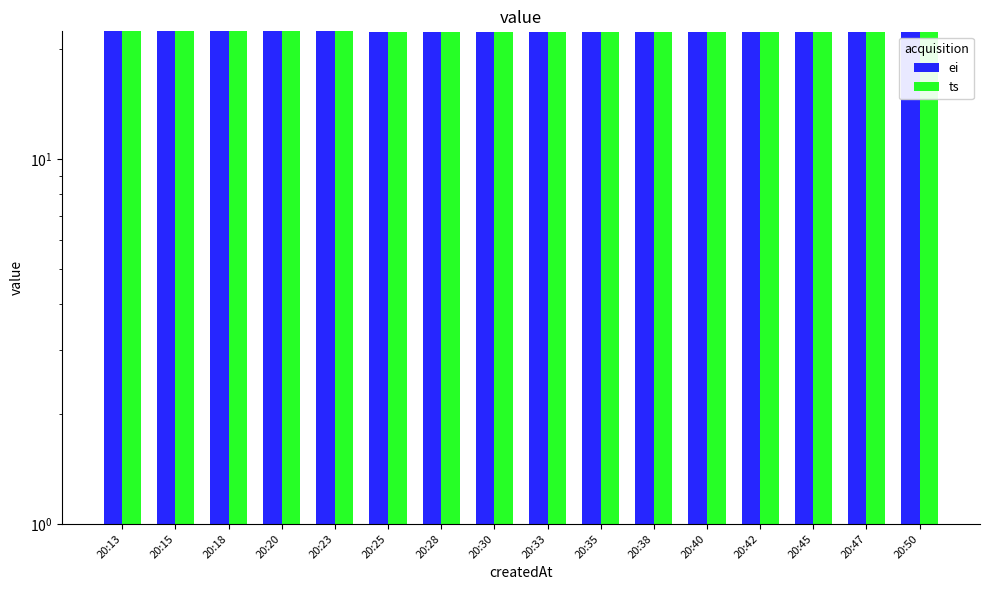

Reading left to right, transcribe all the data shown in this chart.

ei: 22.4	22.4	22.4	22.4	22.4	22.3	22.3	22.3	22.3	22.3	22.3	22.3	22.3	22.3	22.3	22.3
ts: 22.4	22.4	22.4	22.4	22.4	22.3	22.3	22.3	22.3	22.3	22.3	22.3	22.3	22.3	22.3	22.3